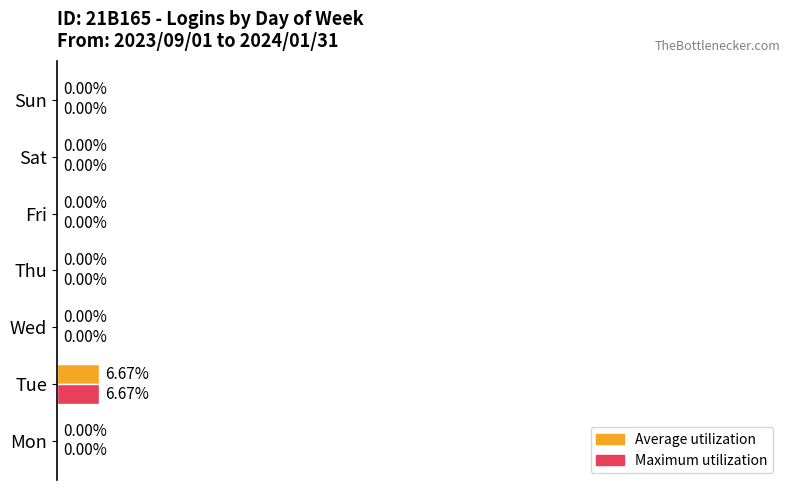

At which category is the sum across all series the highest?

Tue